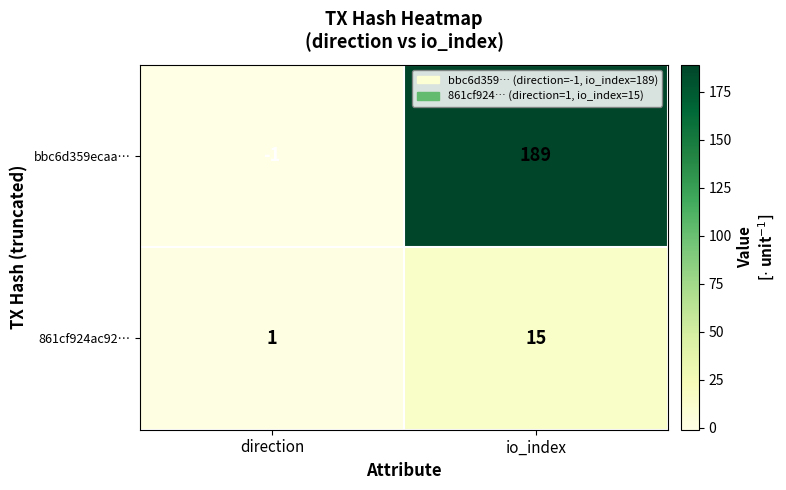

Is it true that 861cf924ac92… equals 1 at direction?

True